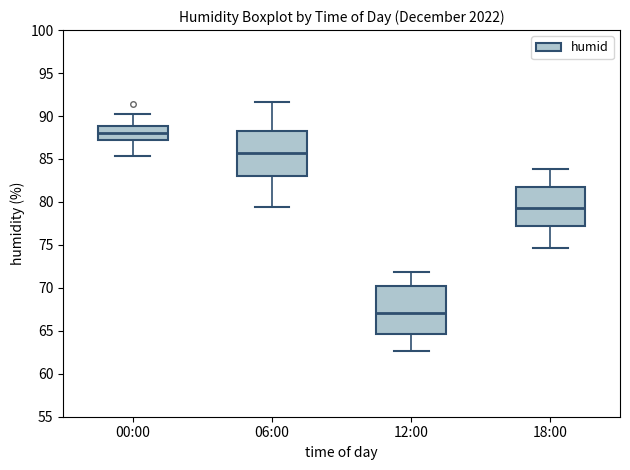

Where does the lower whisker of the box for 00:00 end on the y-axis? The values are not printed on the chart, so give them approximately, as read against the axis.

85.5